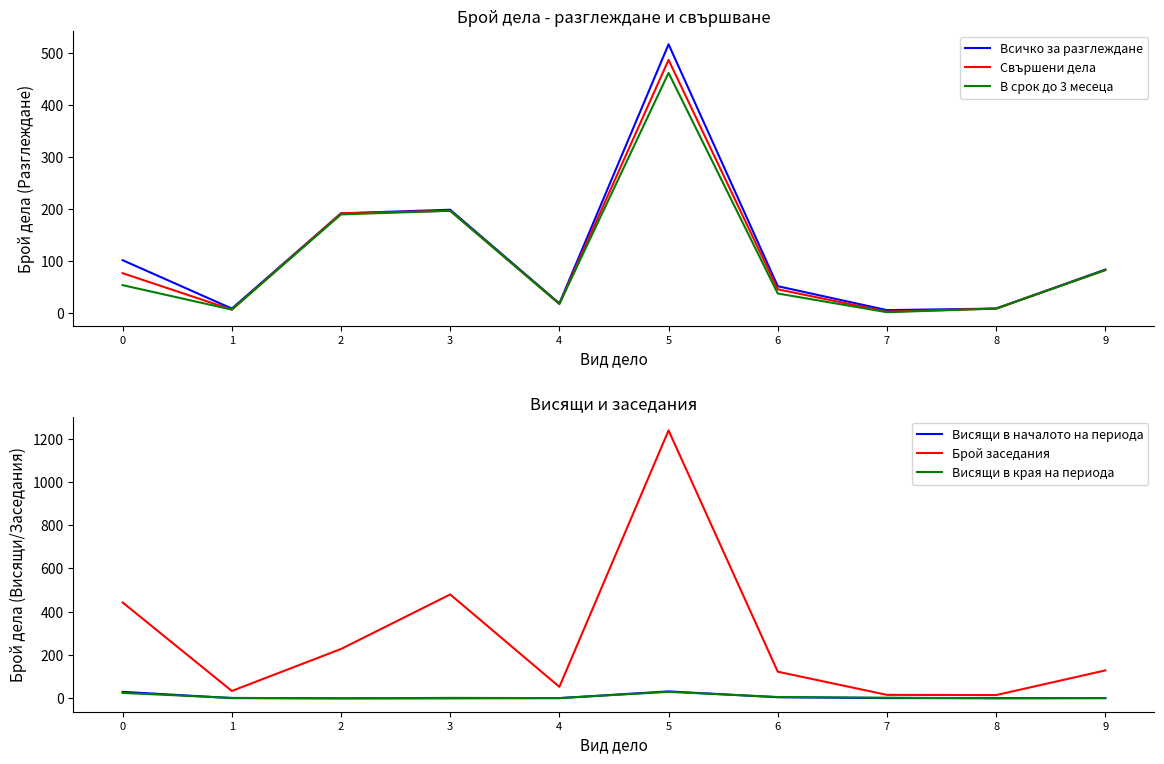

True or false: Свършени дела and В срок до 3 месеца intersect in this chart.

False